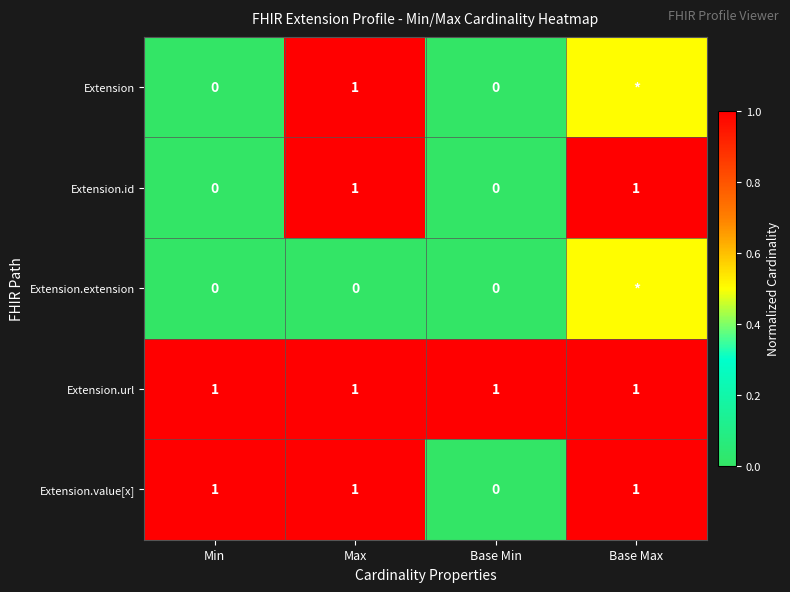

How many values in the Extension.id series are below 1?

2